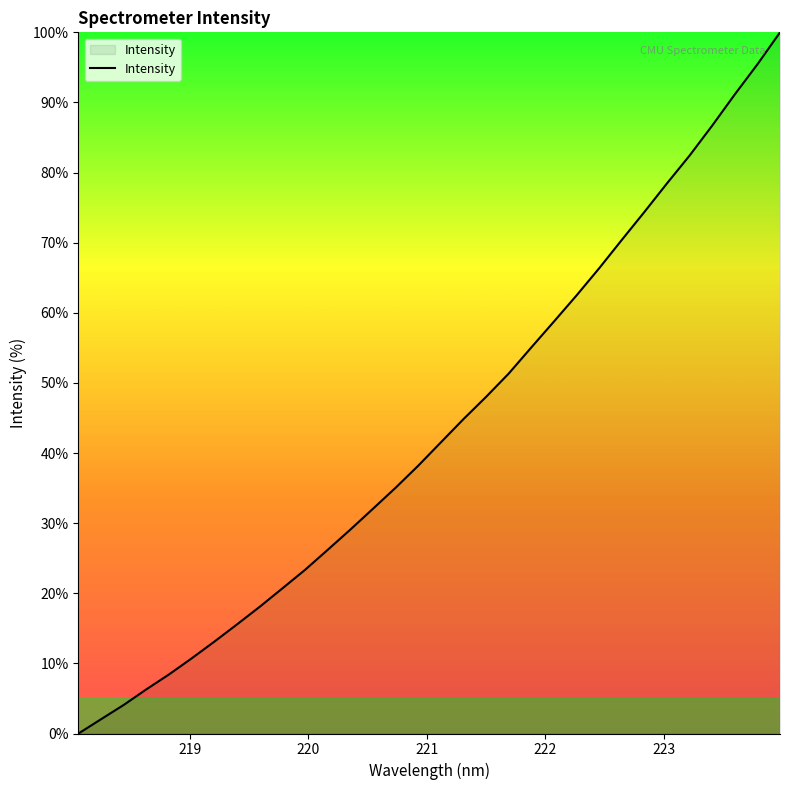

What is the greatest value displayed?

100.0